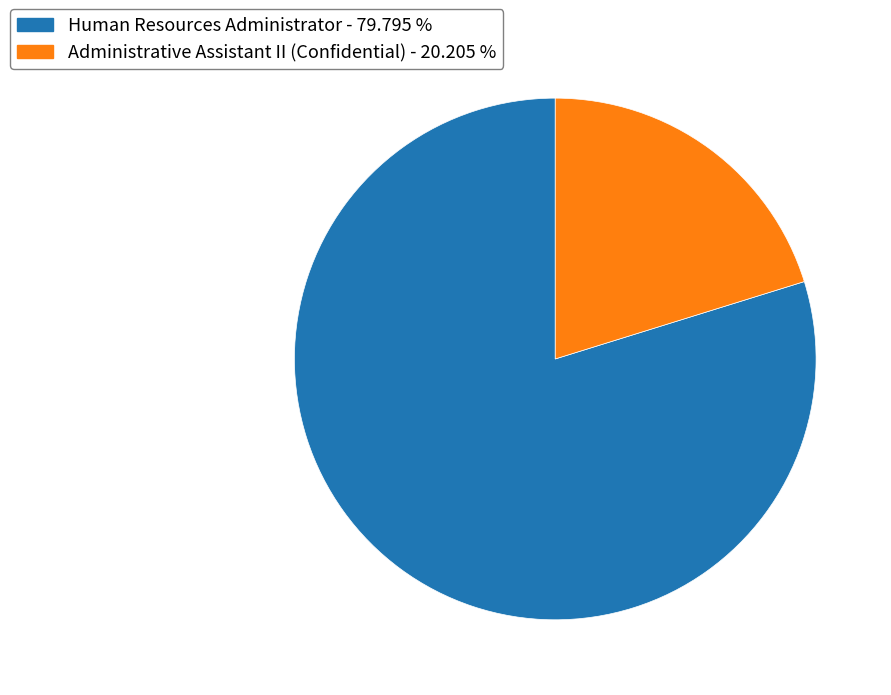

Which category has the biggest portion of the pie?

Human Resources Administrator